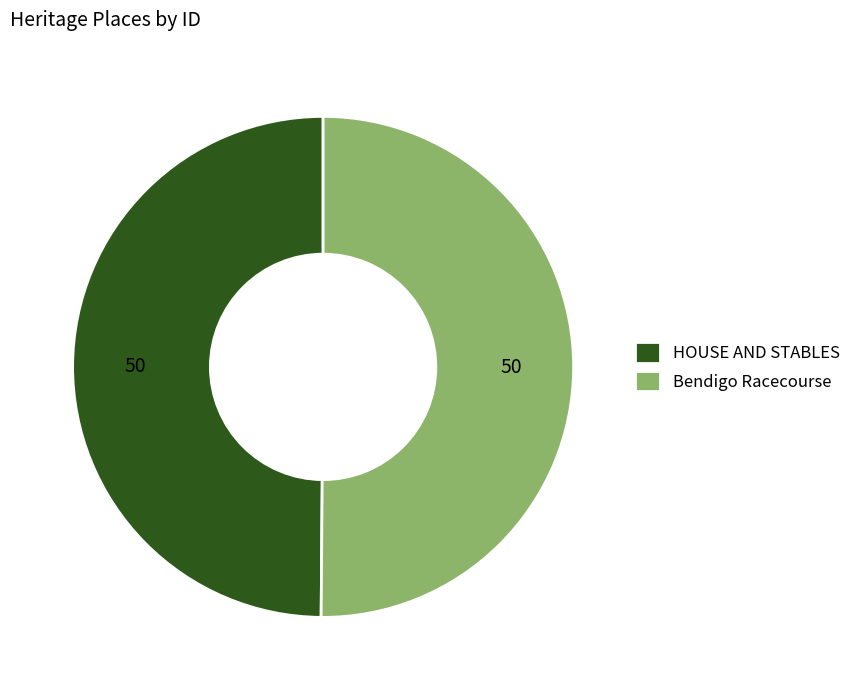

The Bendigo Racecourse slice represents 50% of the pie. True or false?

True